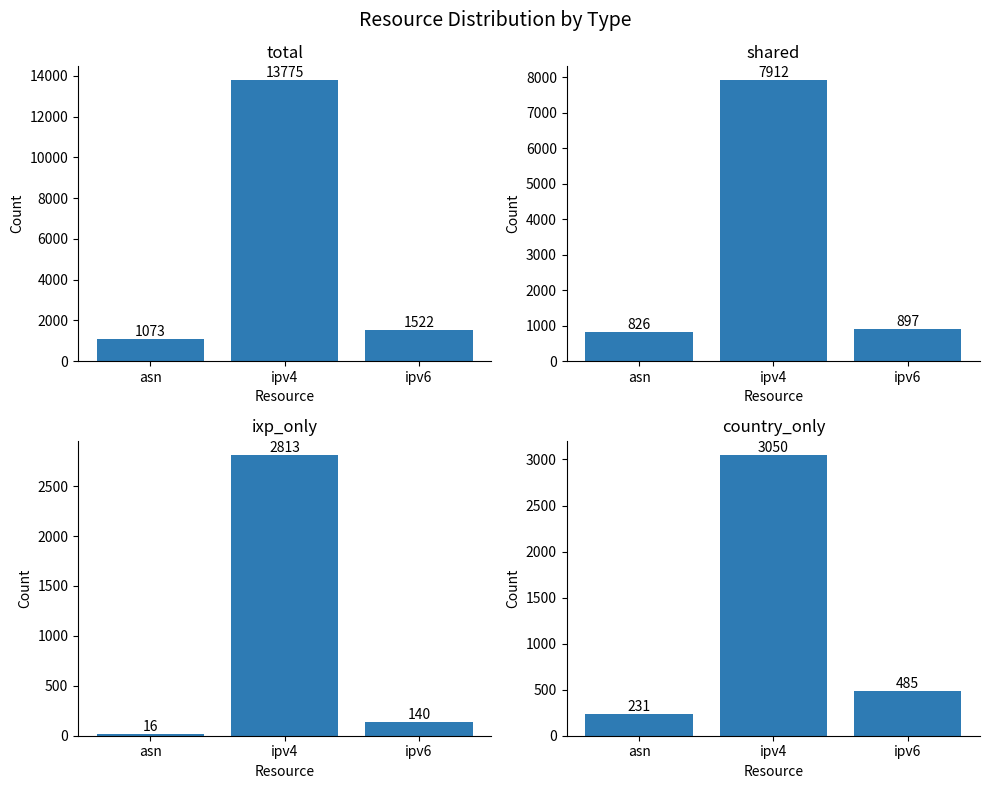

Which has a higher value, ipv4 or asn?

ipv4